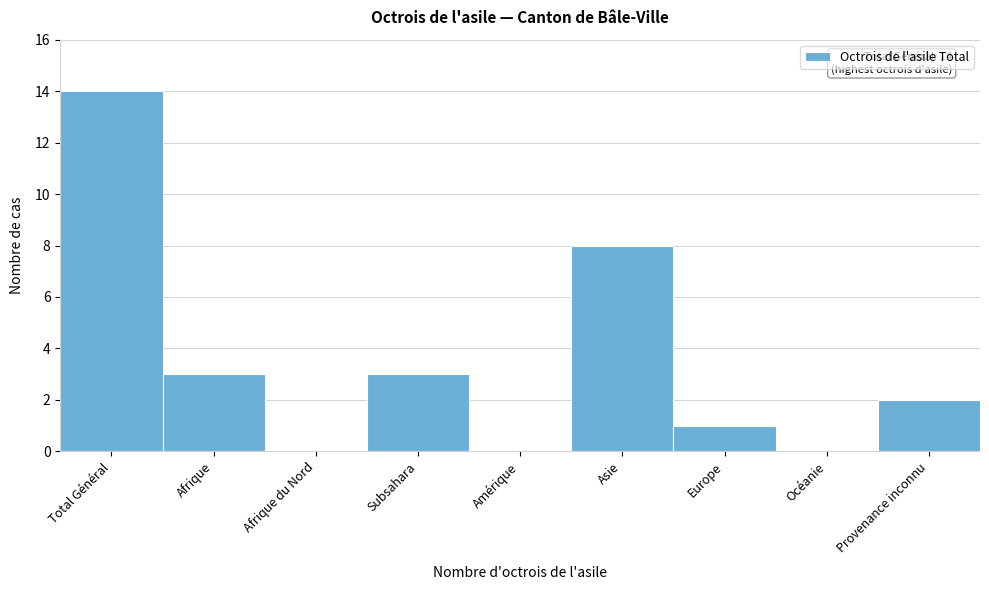

Reading right to left, list all the values displayed in this chart.

Provenance inconnu=2	Océanie=0	Europe=1	Asie=8	Amérique=0	Subsahara=3	Afrique du Nord=0	Afrique=3	Total Général=14